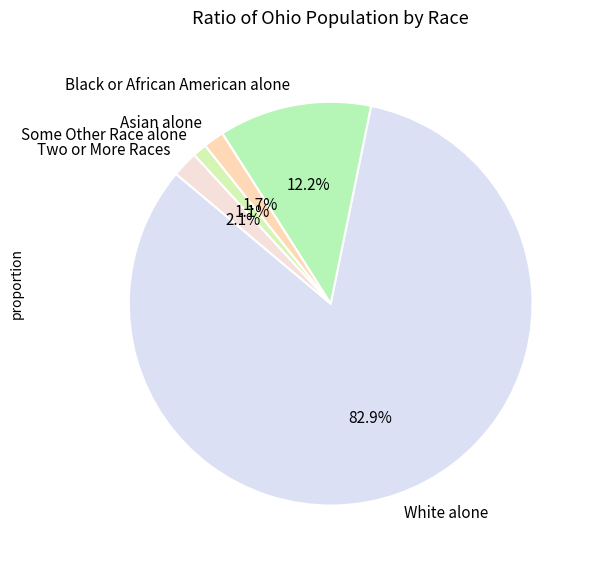

To the nearest percent, what is the difference between the White alone and Two or More Races slice percentages?

81%